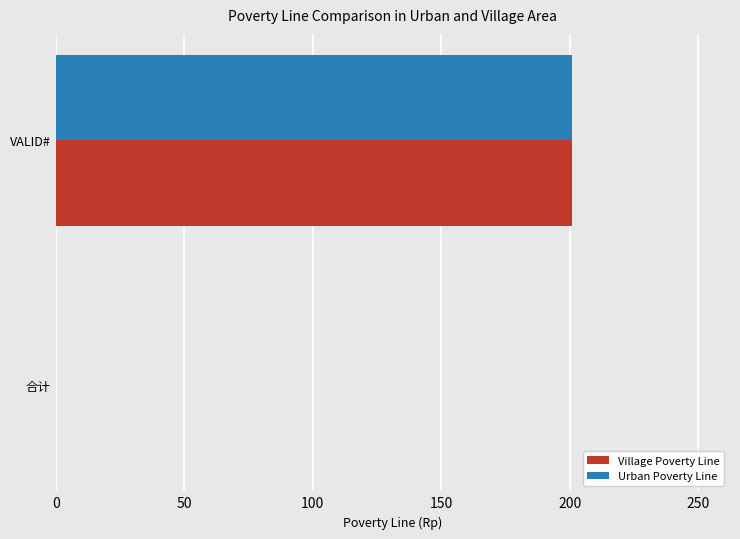

What is the maximum value for Urban Poverty Line?

201